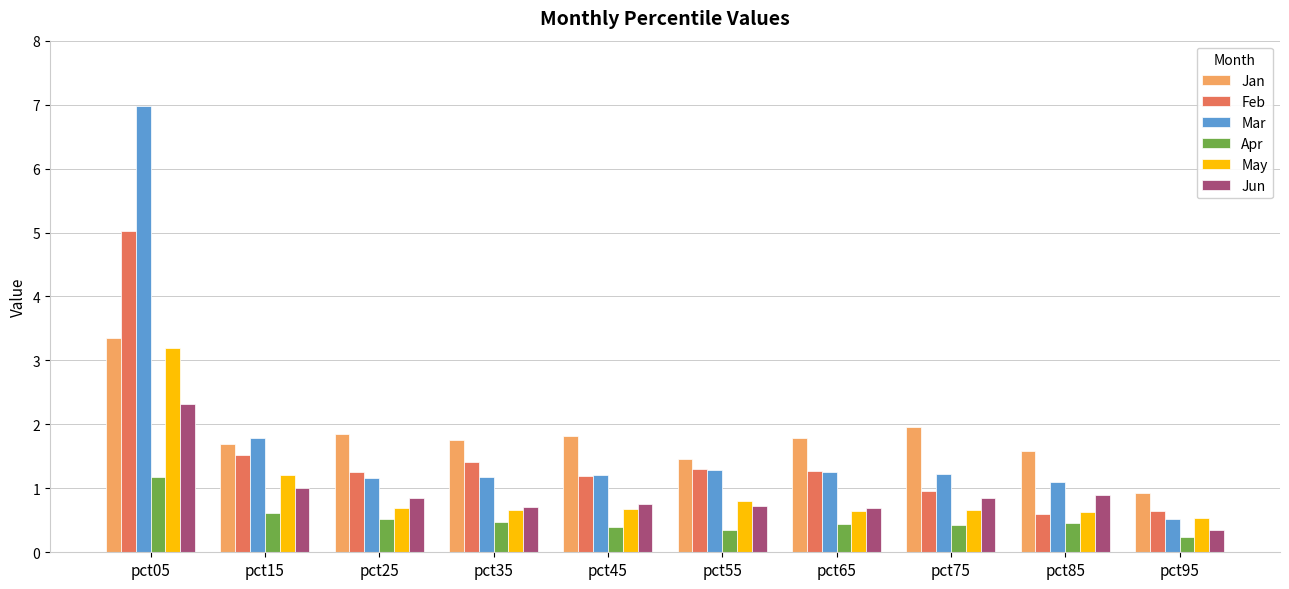

What is the greatest value displayed?

7.0